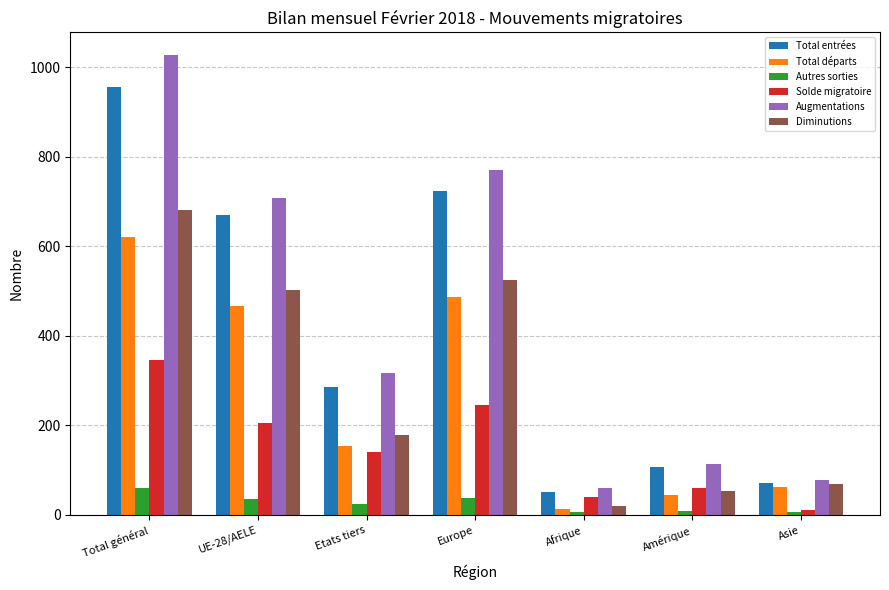

Which series has the widest spread of values?

Augmentations